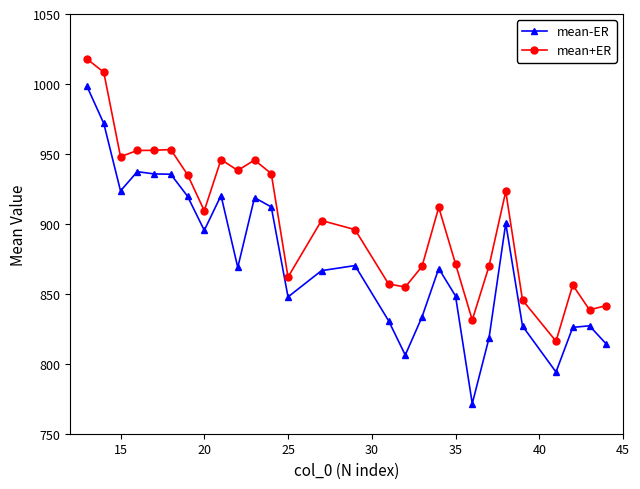

True or false: mean+ER and mean-ER cross at least once.

False